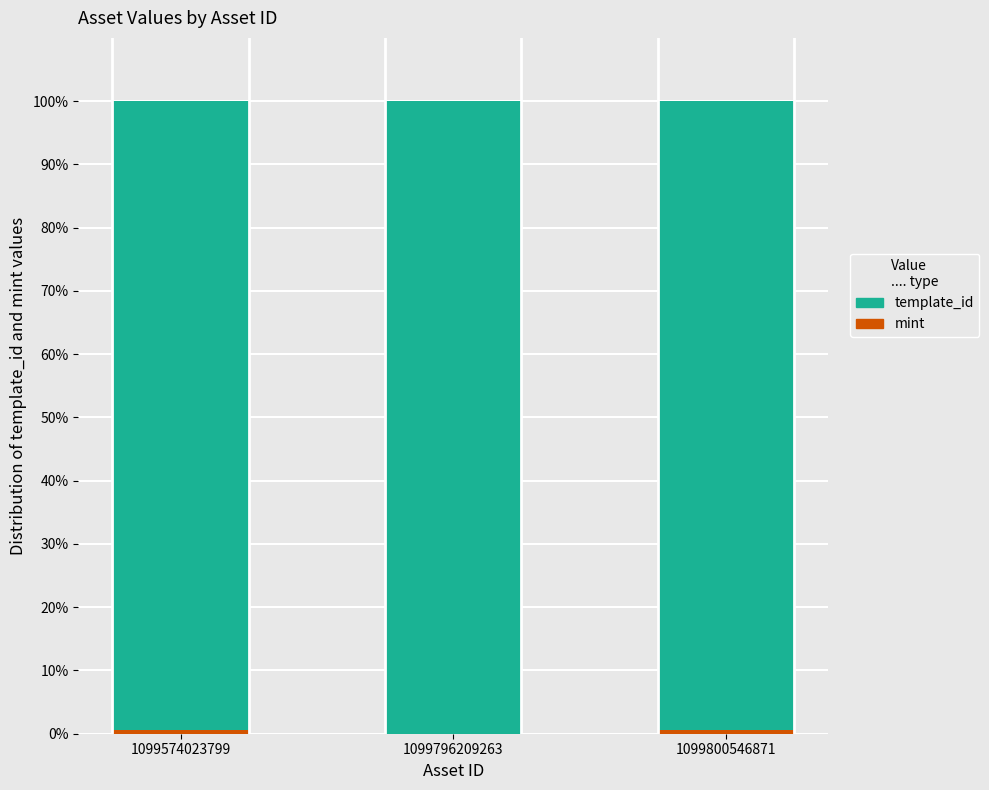

How many series are shown in this chart?

2